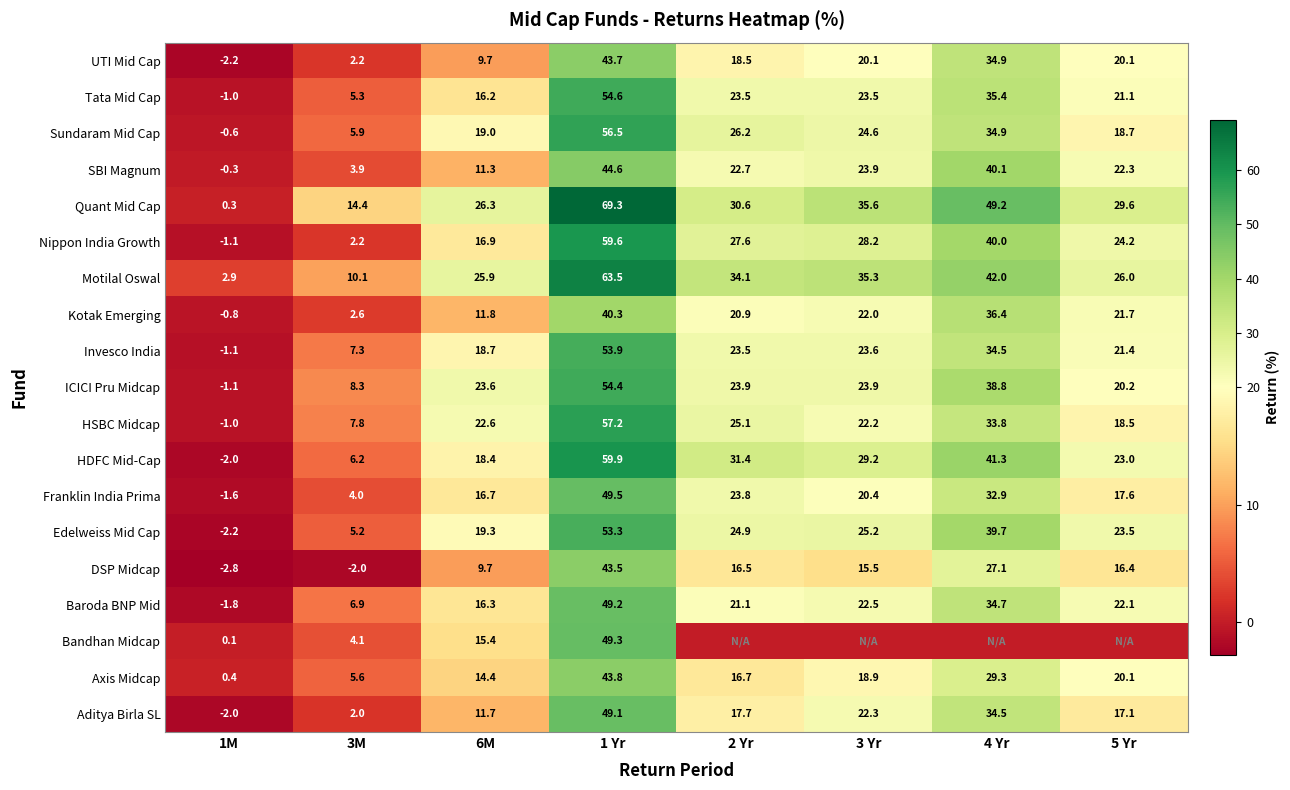

Where does the HDFC Mid-Cap series first go above 29?

1 Yr